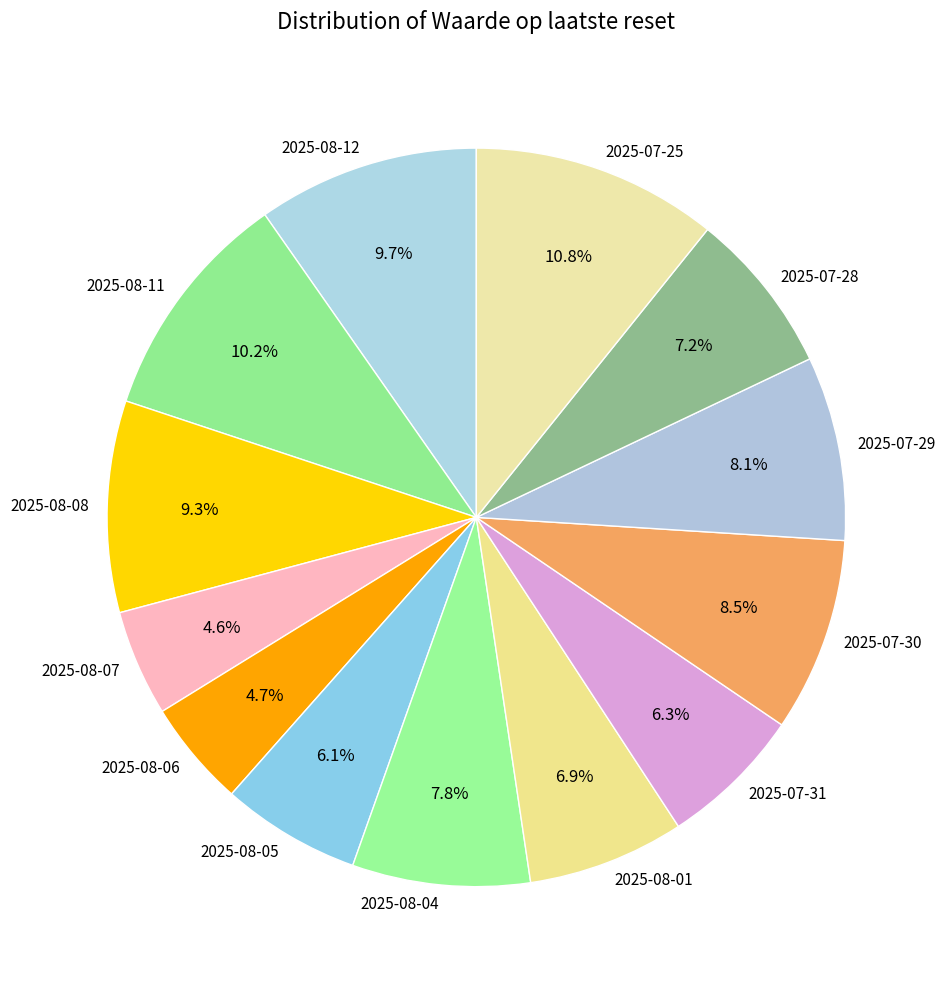

To the nearest percent, what percentage of the pie is 2025-08-05?

6%